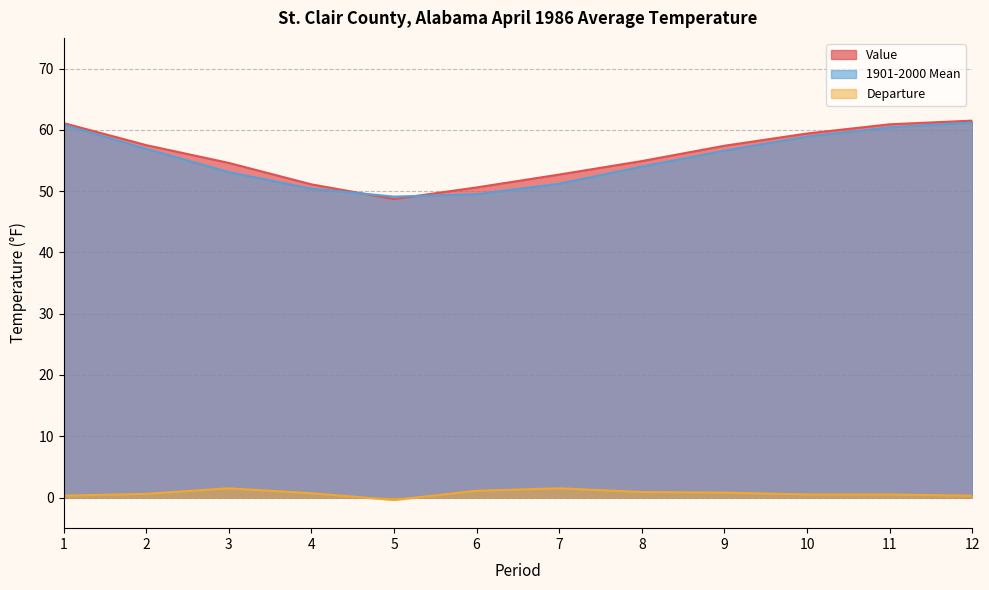

Where is the first local maximum for Departure?

3